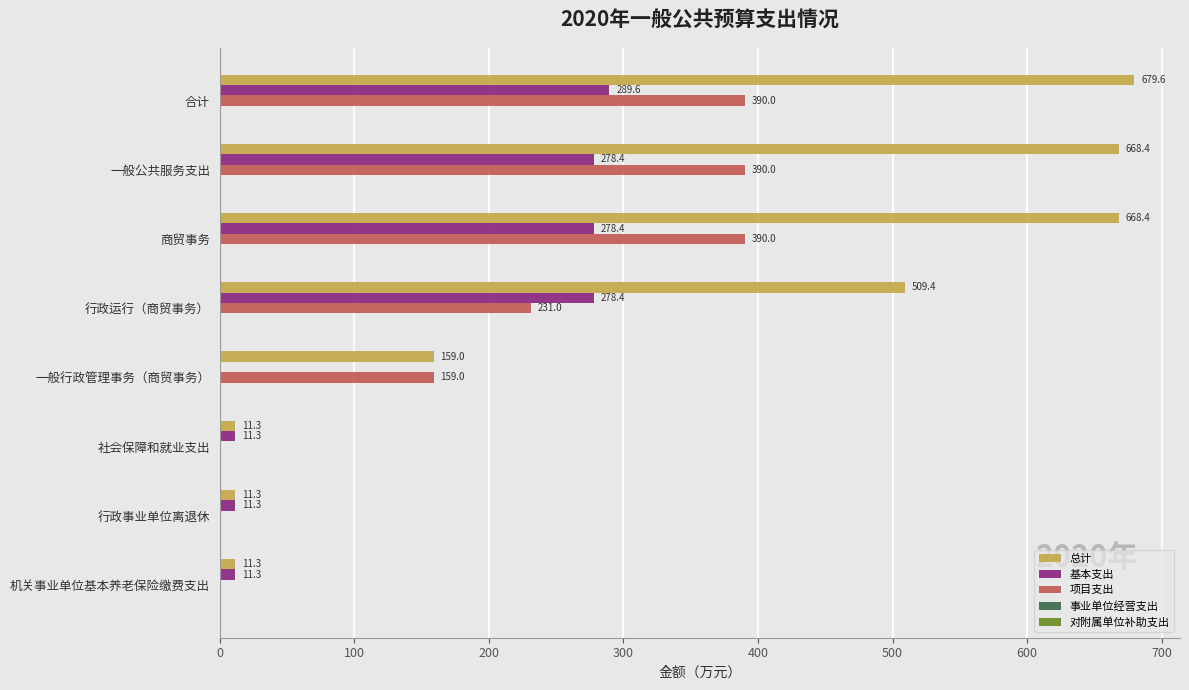

What value does the 基本支出 series have at 行政事业单位离退休?

11.3